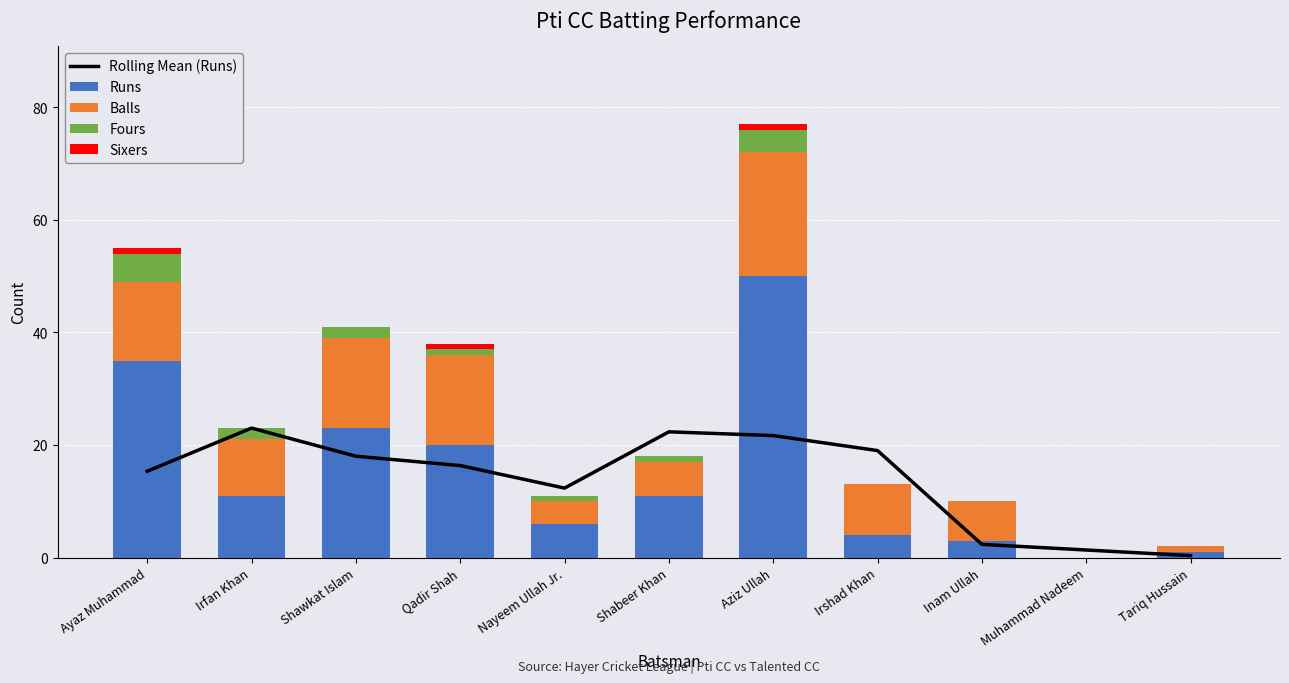

Rank the series by their maximum value, from lowest to highest.

Sixers, Fours, Balls, Rolling Mean (Runs), Runs